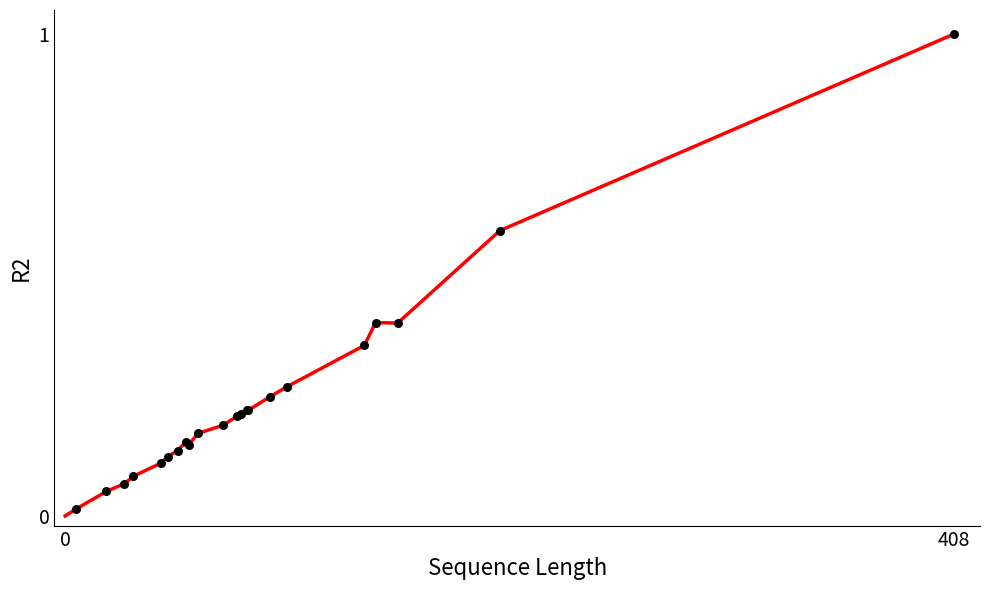

What is the greatest value displayed?

1.0